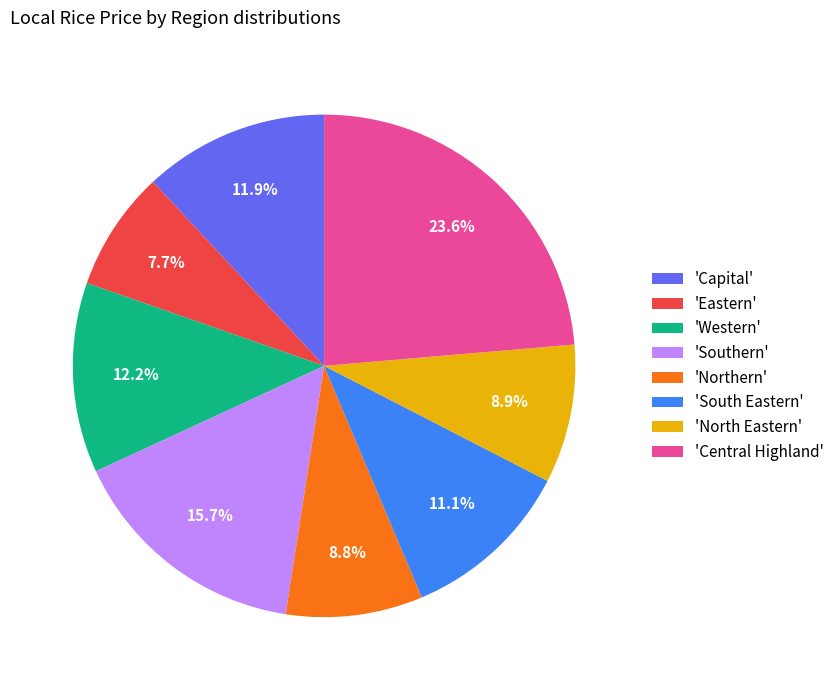

Count the number of slices in the pie.

8